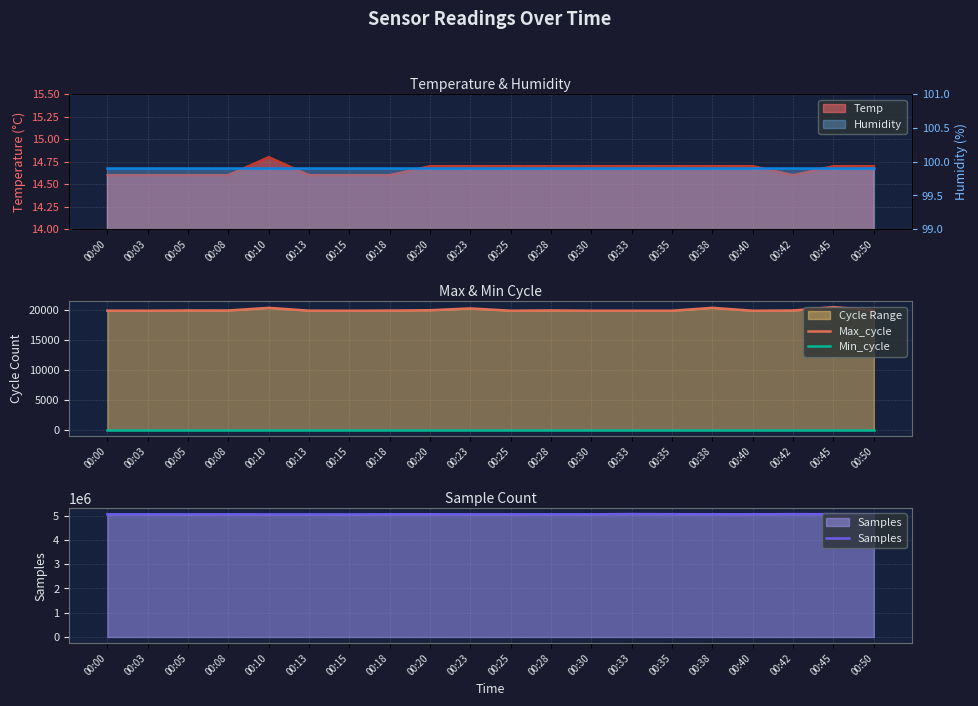

Between 00:38 and 00:50, which series saw the biggest shift?

Samples